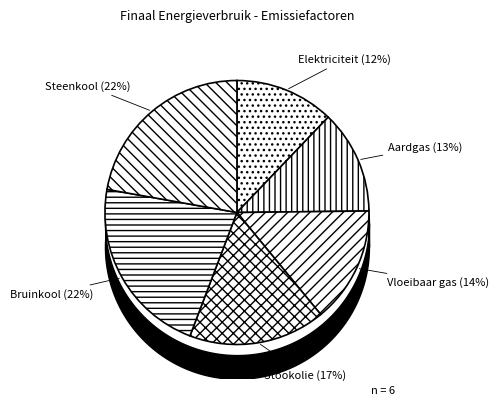

Is it true that Elektriciteit is 12% of the pie?

True